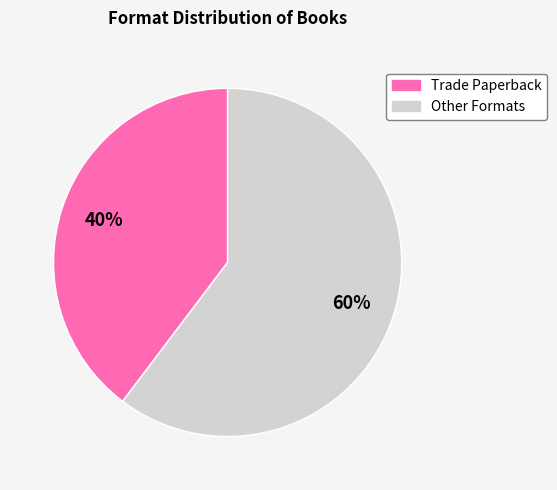

Rank the categories by value from lowest to highest.

Trade Paperback, Other Formats